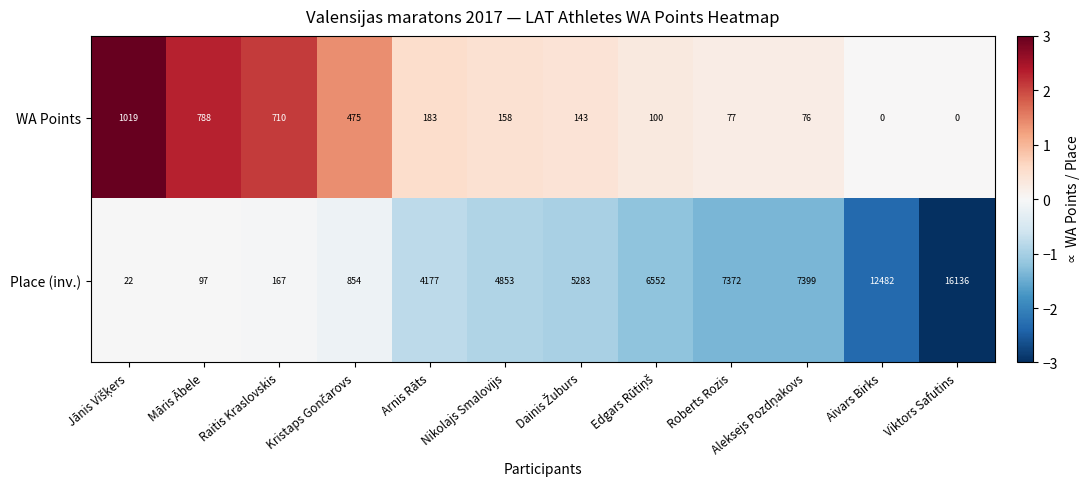

How many series are shown in this chart?

2